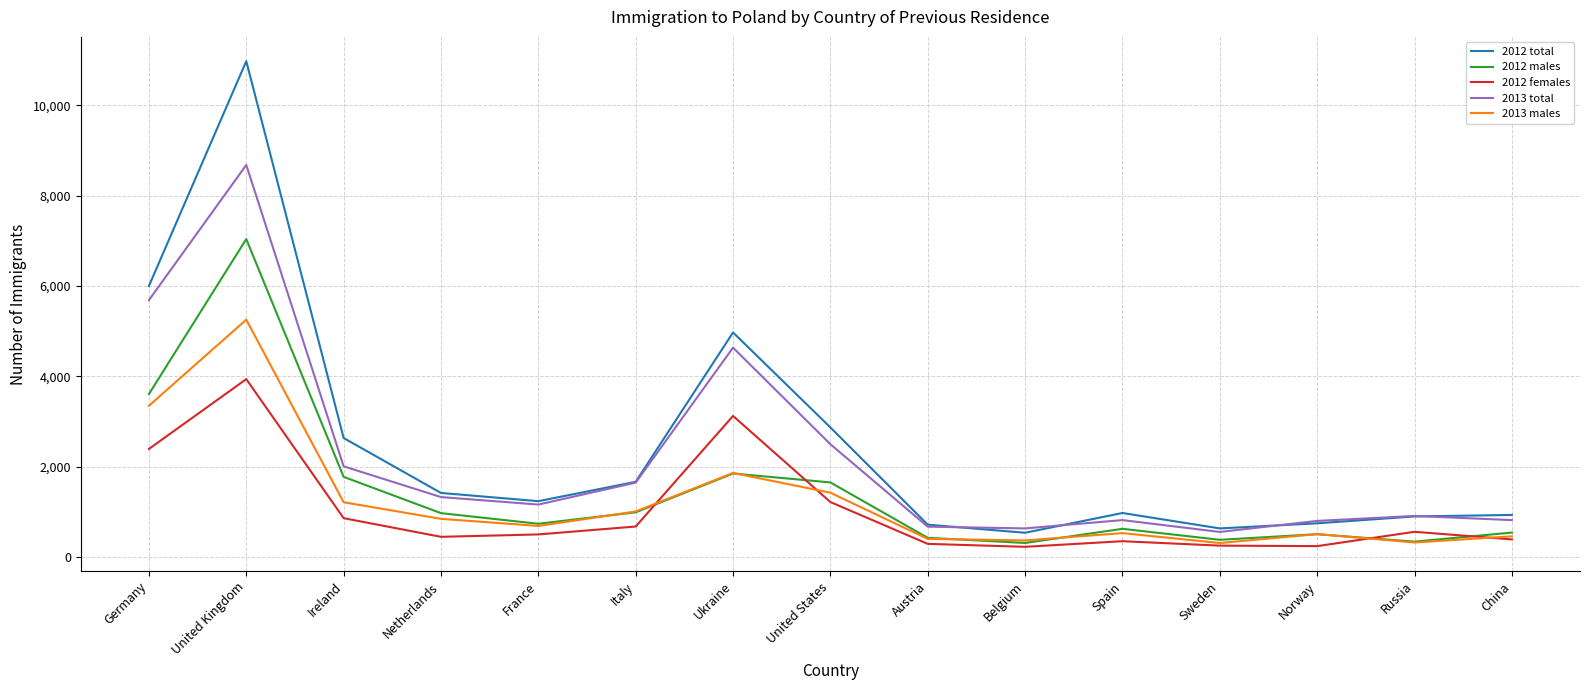

Does the chart have visible grid lines?

Yes